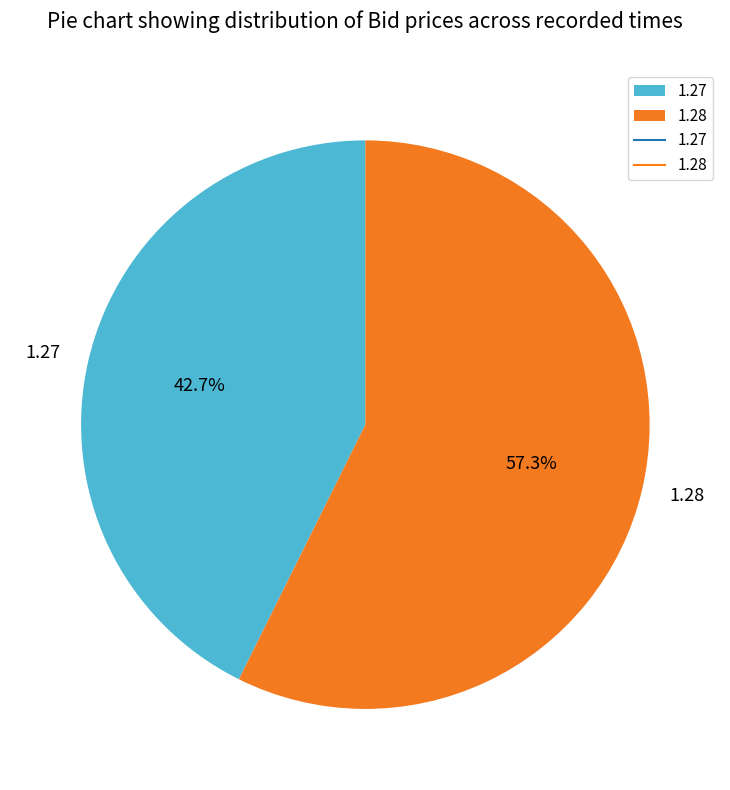

What is the majority slice?

1.28